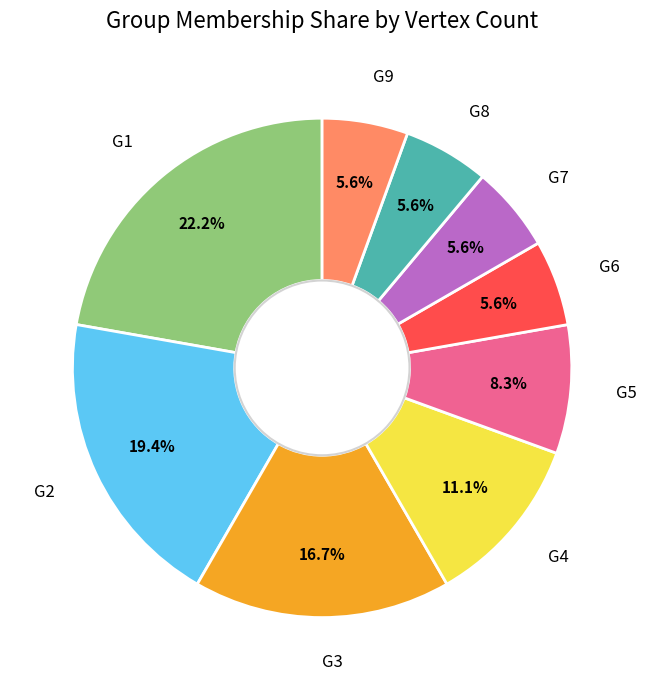

Which category has the biggest portion of the pie?

G1